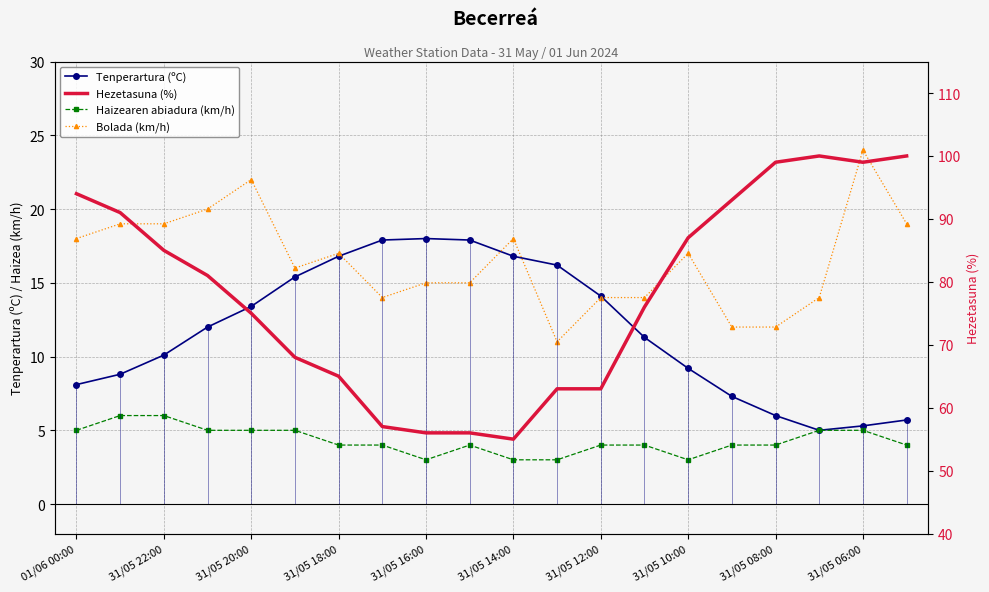

True or false: Hezetasuna (%) and Haizearen abiadura (km/h) intersect in this chart.

False